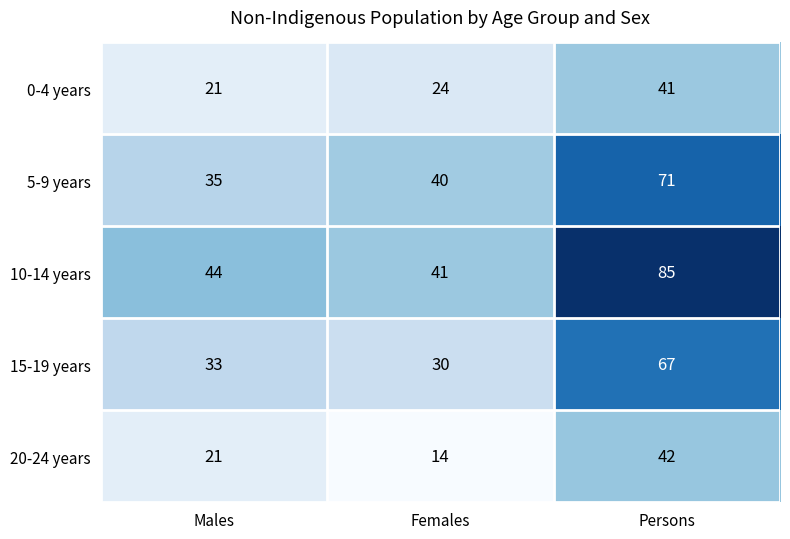

How many values in the 5-9 years series are below 40?

1